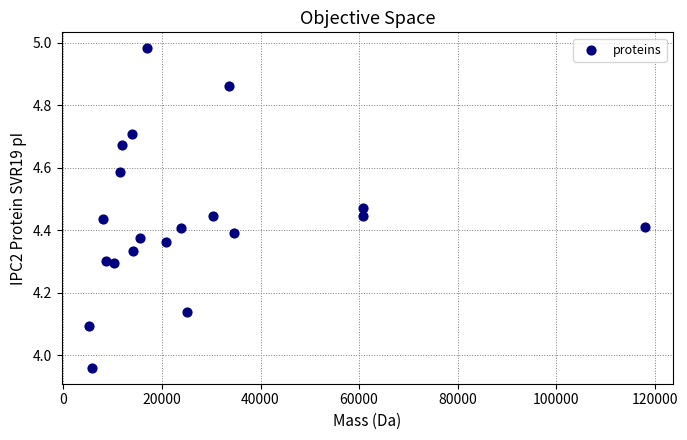

What is the range of Y values (max minus min)?

1.0